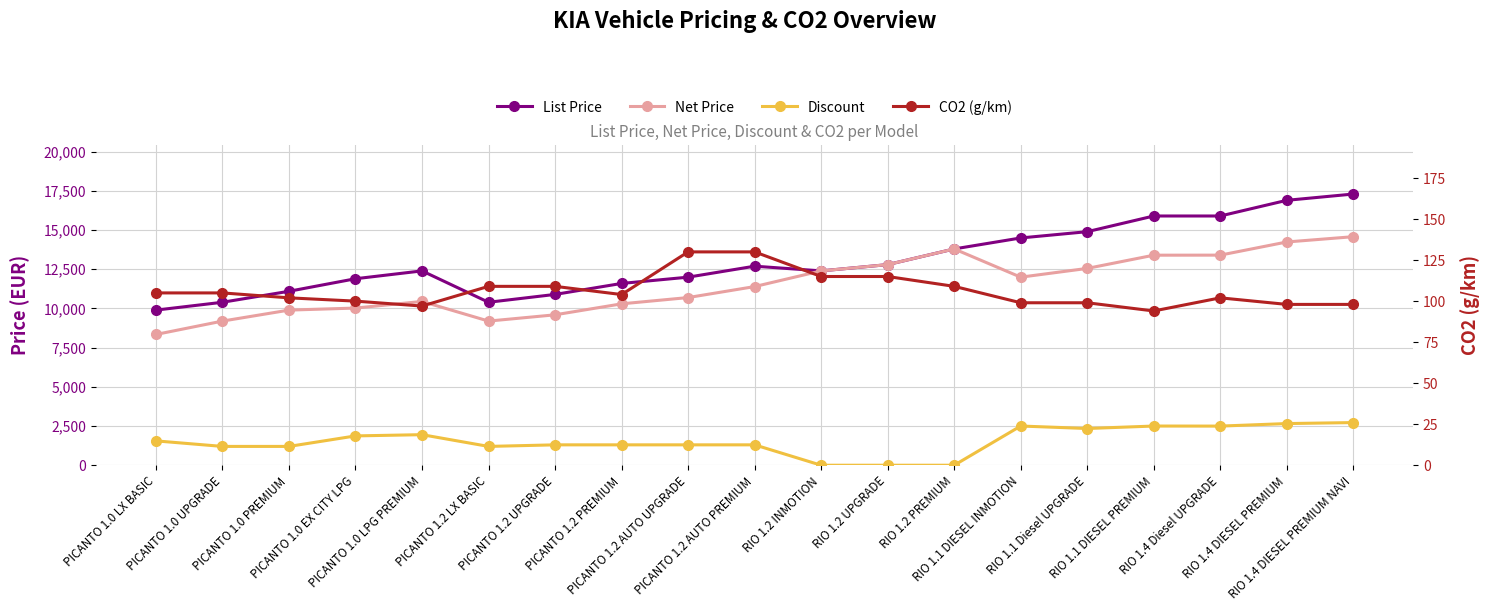

What is the difference between the maximum and minimum values in the Net Price series?

6233.1